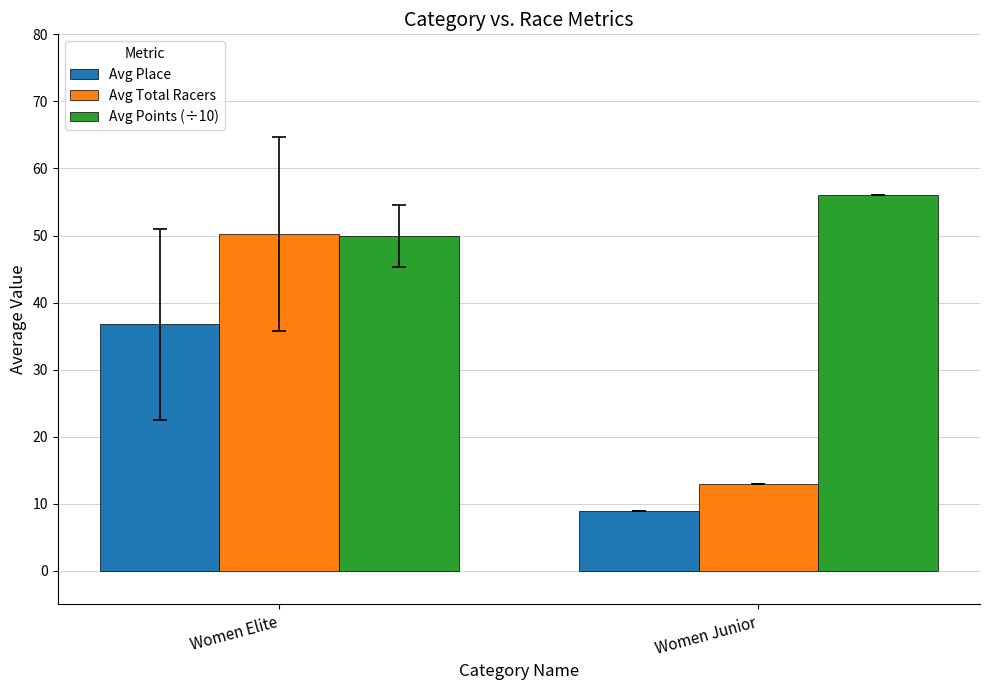

At which label is Avg Total Racers closest to 31?

Women Junior